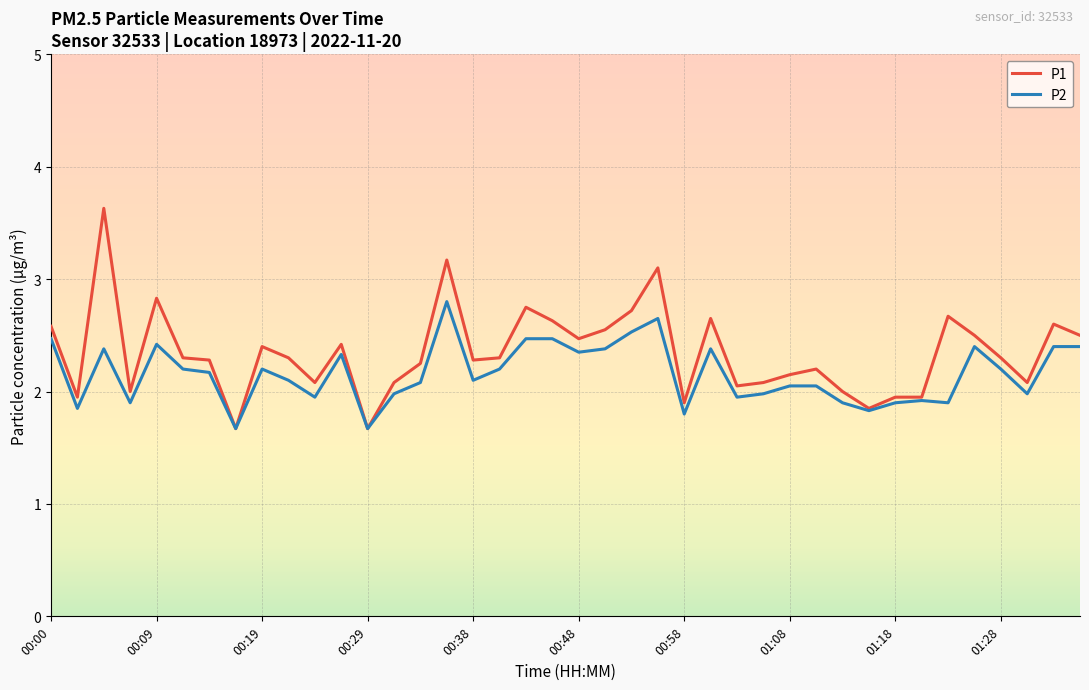

List the series in order of their peak value, highest first.

P1, P2